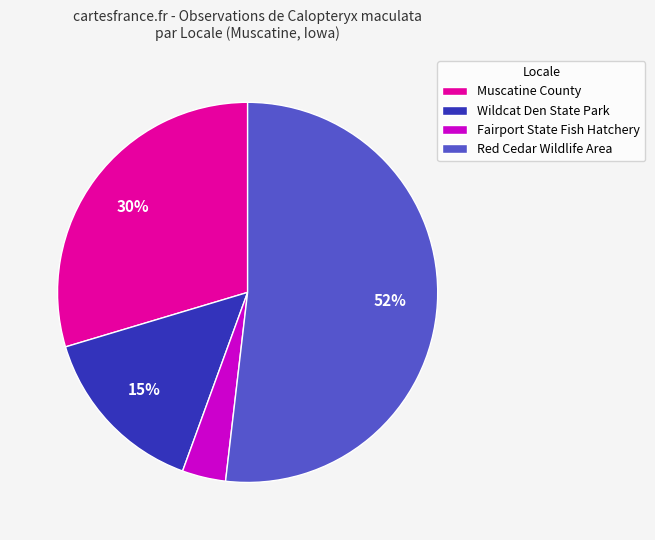

Count the number of slices in the pie.

4